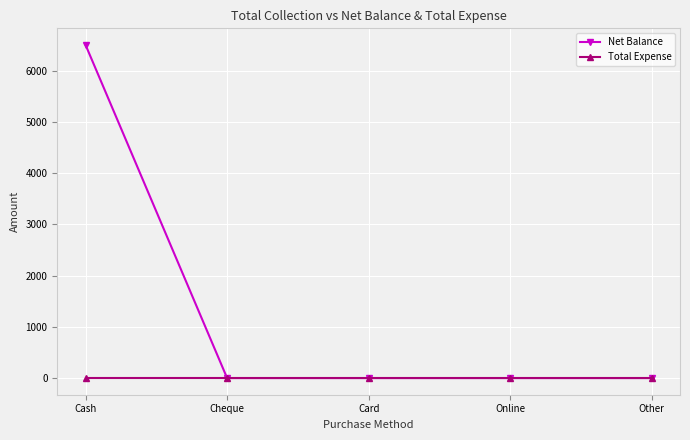

What is the difference between the maximum and second lowest values in the Net Balance series?

6499